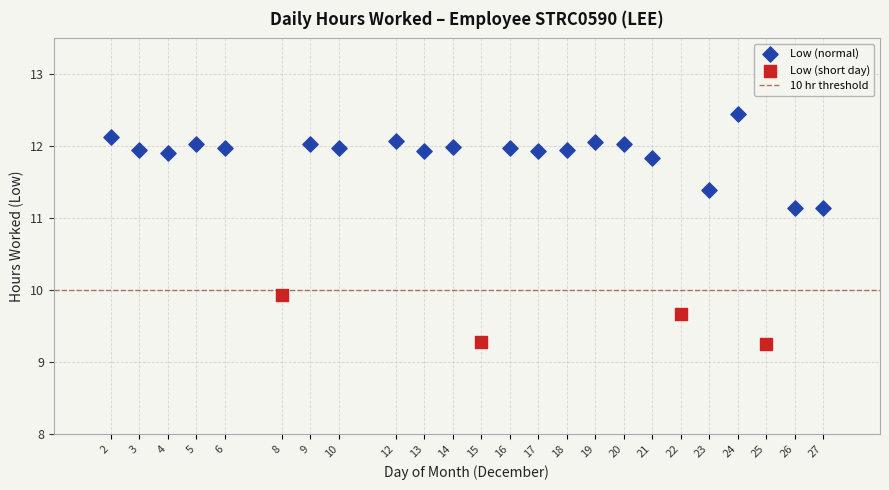

Which series contains the lowest Y value?

Low (short day)